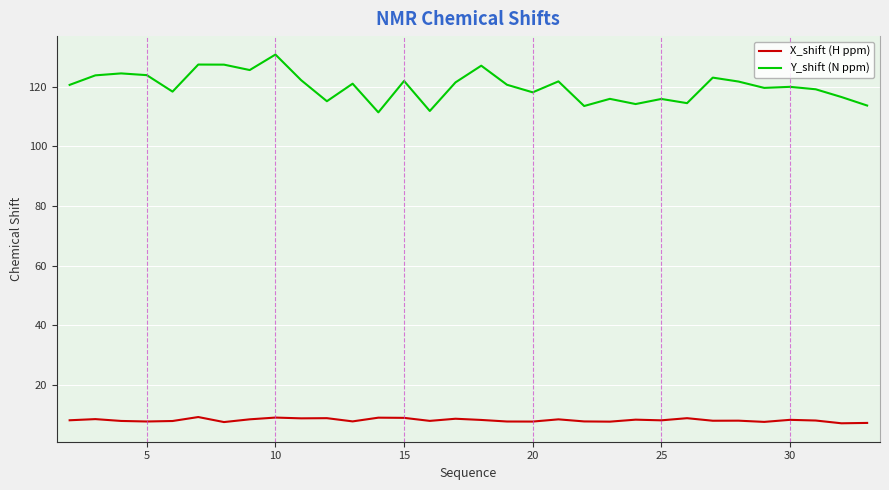

Rank the series by their average value, from lowest to highest.

X_shift (H ppm), Y_shift (N ppm)